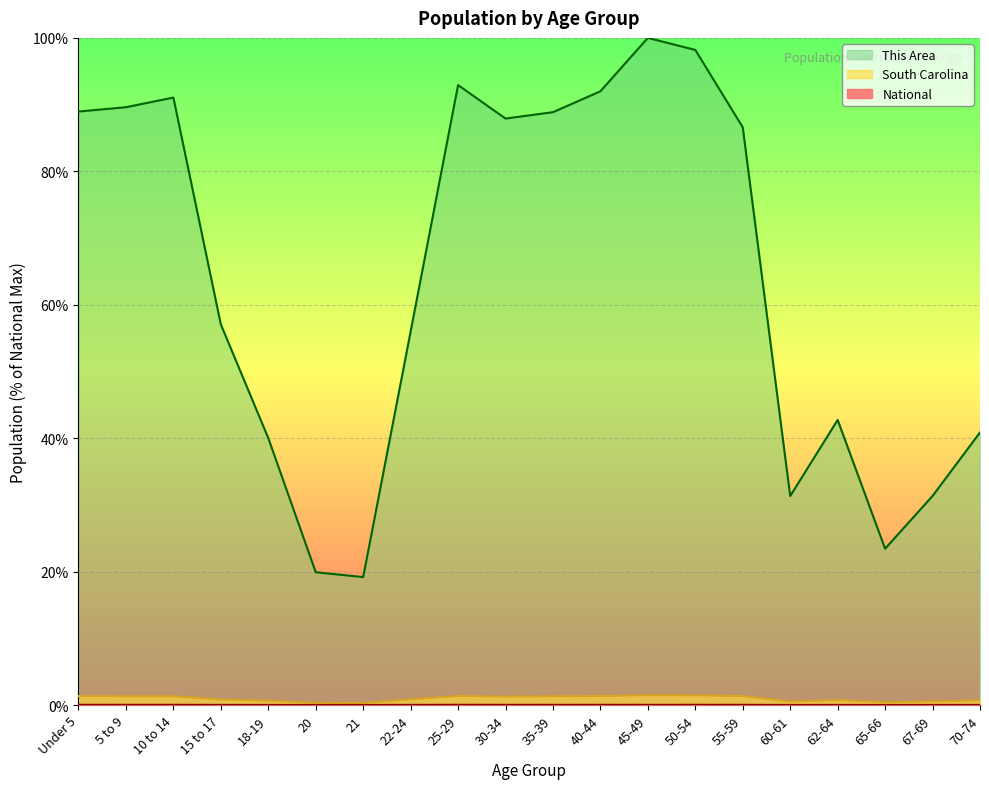

At which category does the chart reach its peak across all series?

45-49